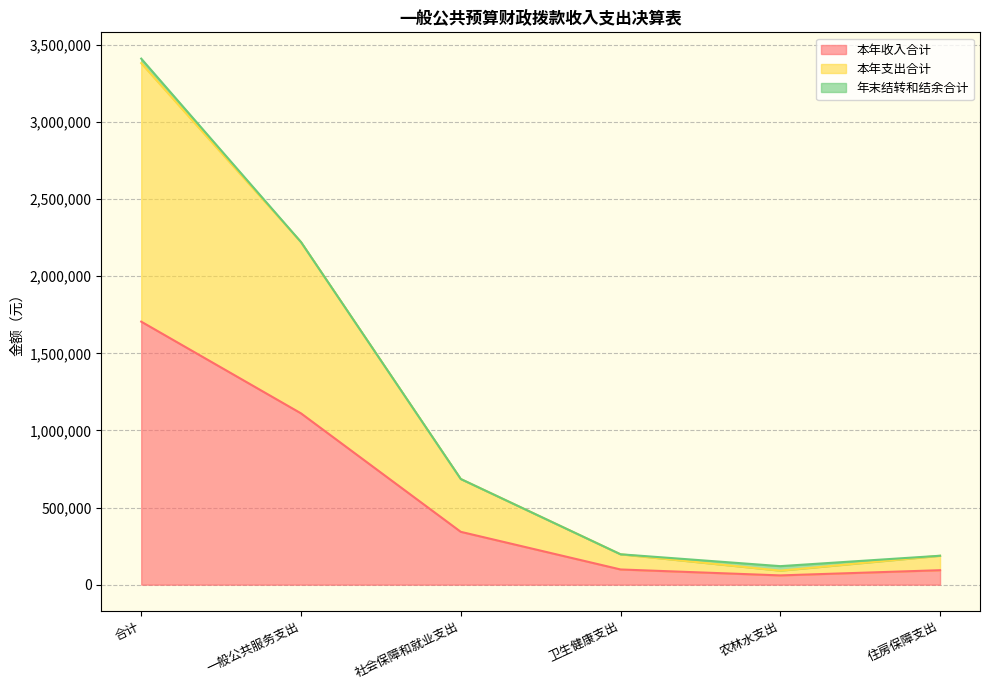

What is the total value across all series at 卫生健康支出?

196879.7